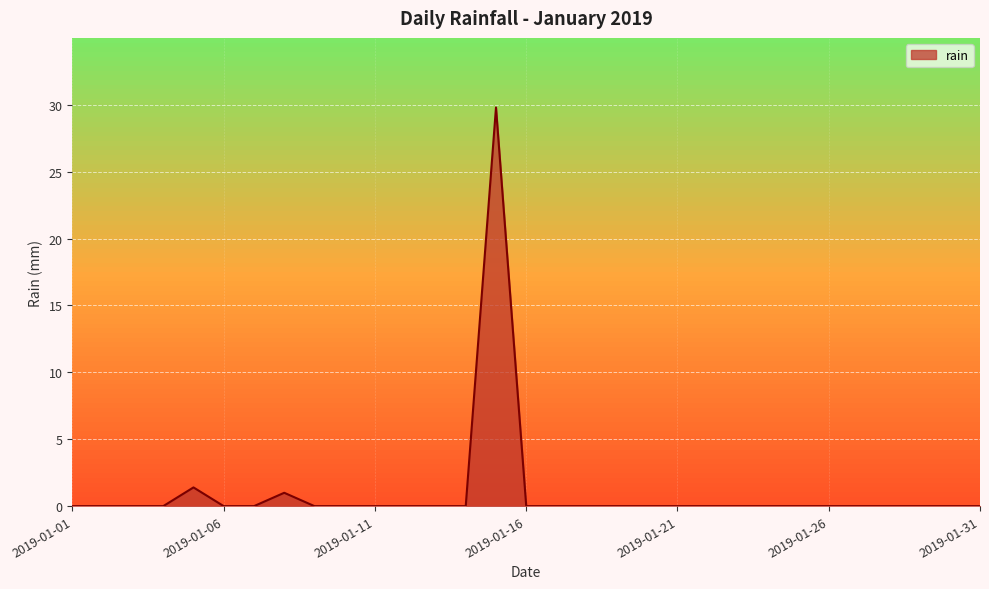

What is the average value?

1.0